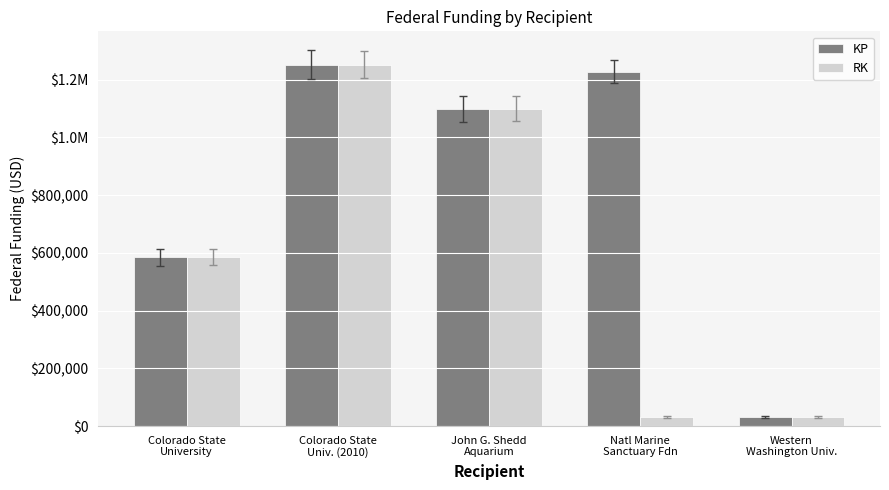

What is the average value of the KP series?

839082